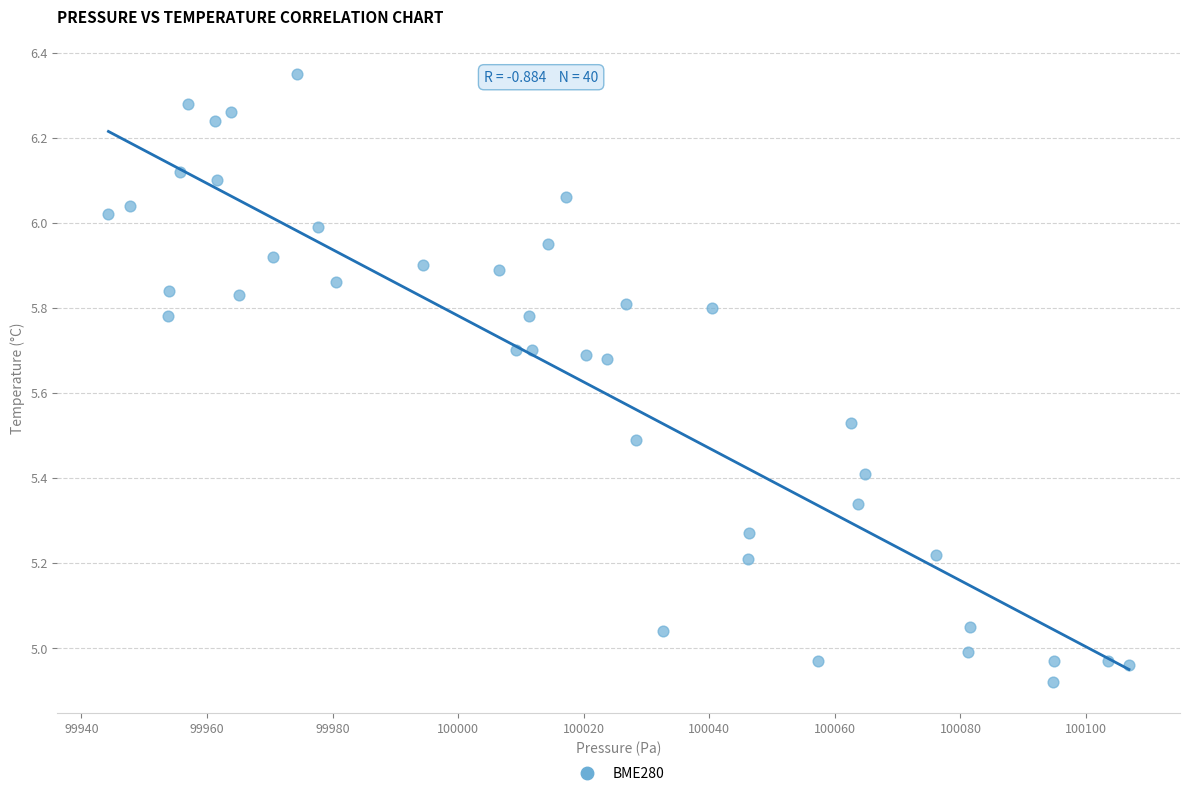

What is the range of Y values (max minus min)?

1.4